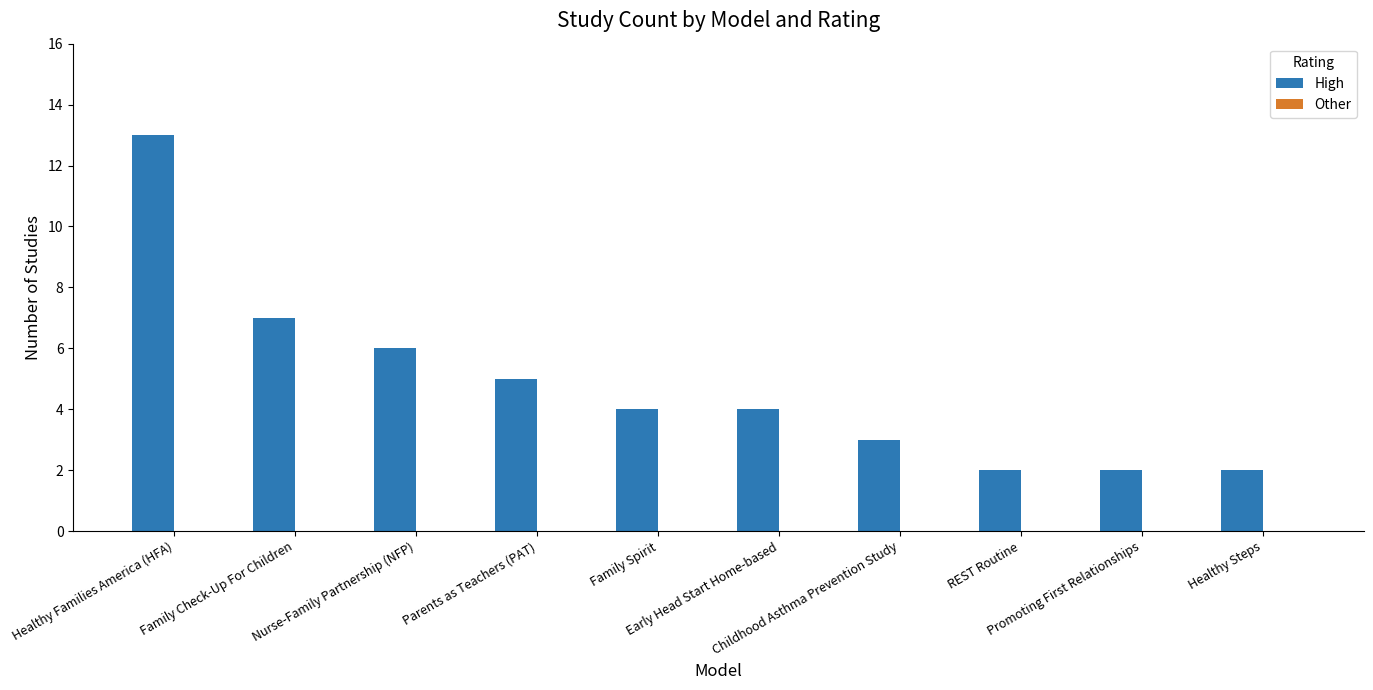

What is the value of the 9th bar from the left?

2